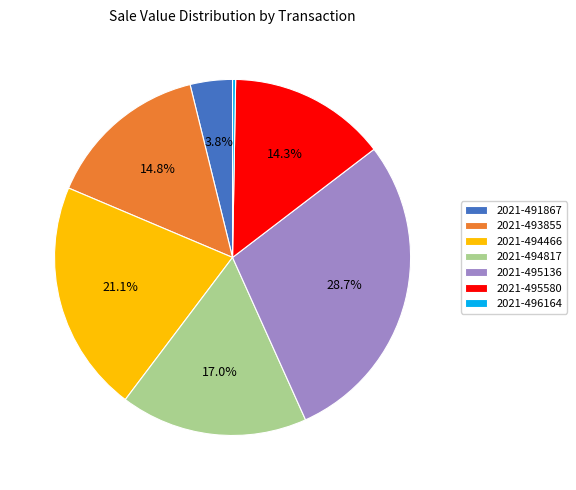

To the nearest percent, what is the difference between the largest and smallest slice percentages?

28%